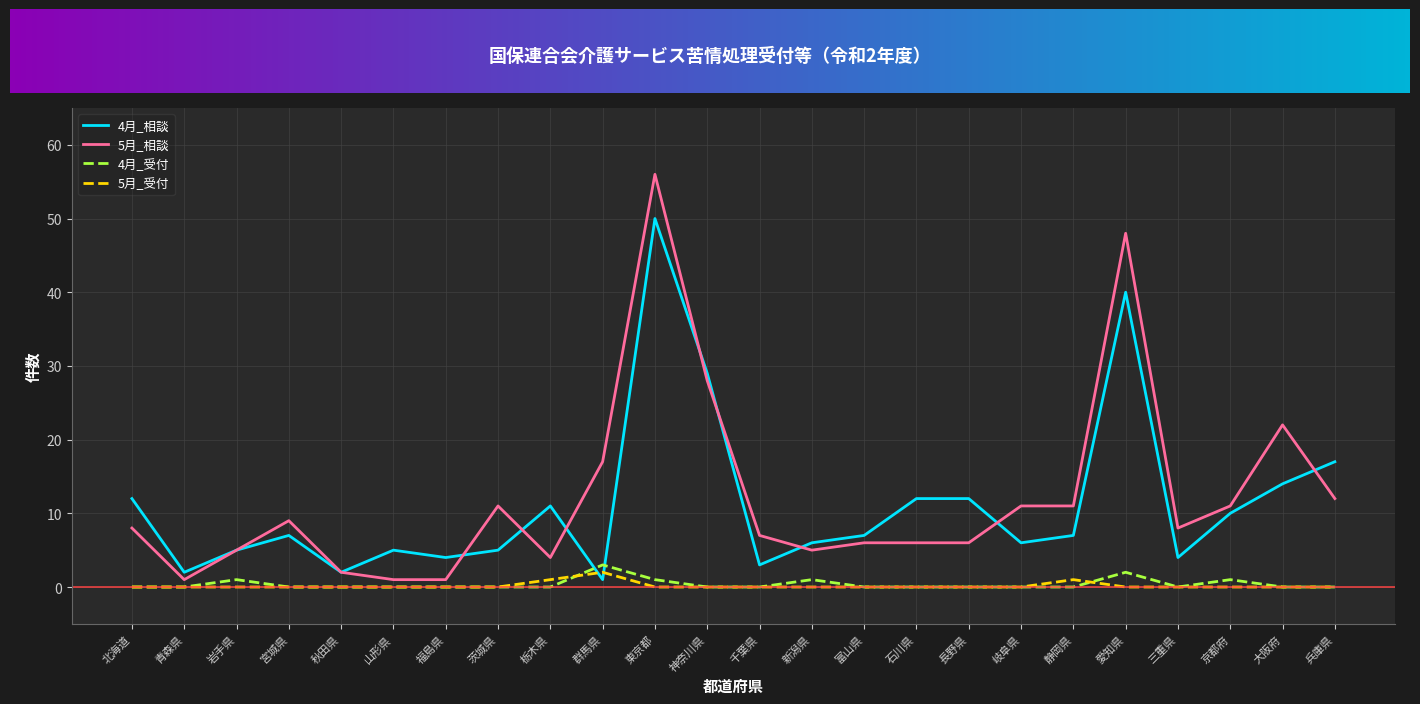

What is the approximate value of 5月_相談 at 富山県, to the nearest 10?

10